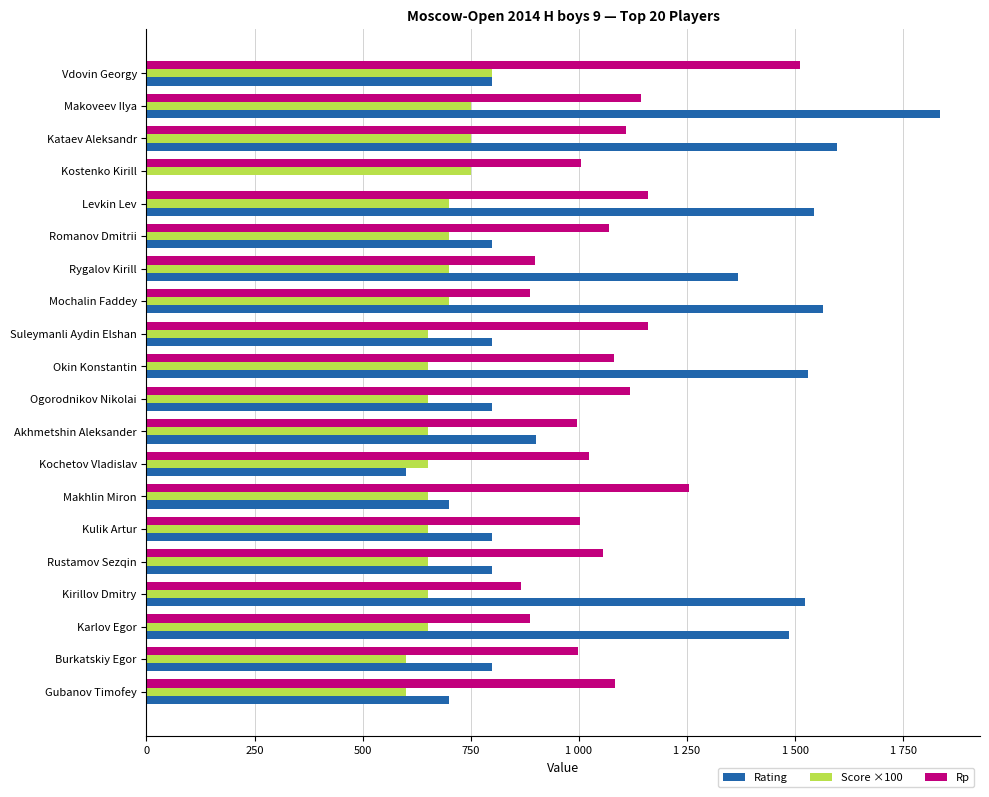

What is the maximum value shown in the chart?

1836